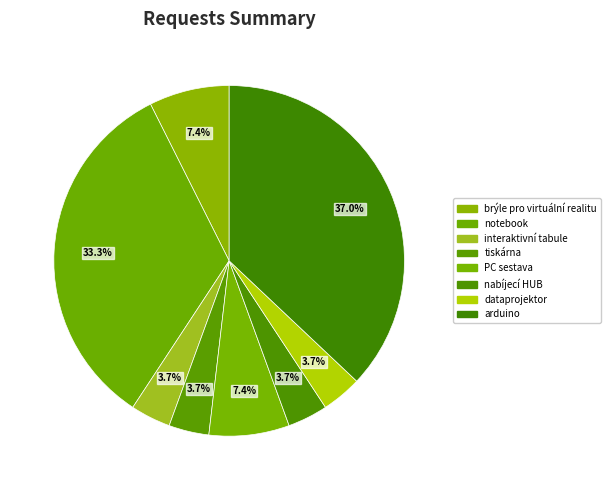

What is the total percentage of tiskárna and PC sestava?

11.1%